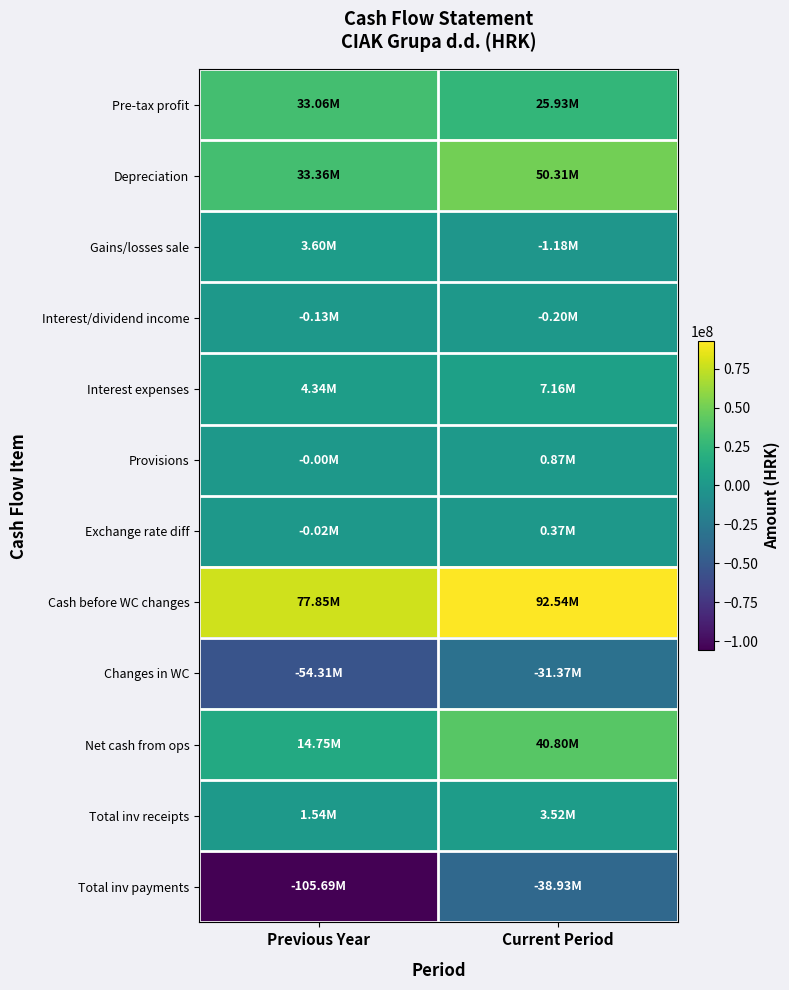

At how many categories does at least one series exceed 50347837?

2